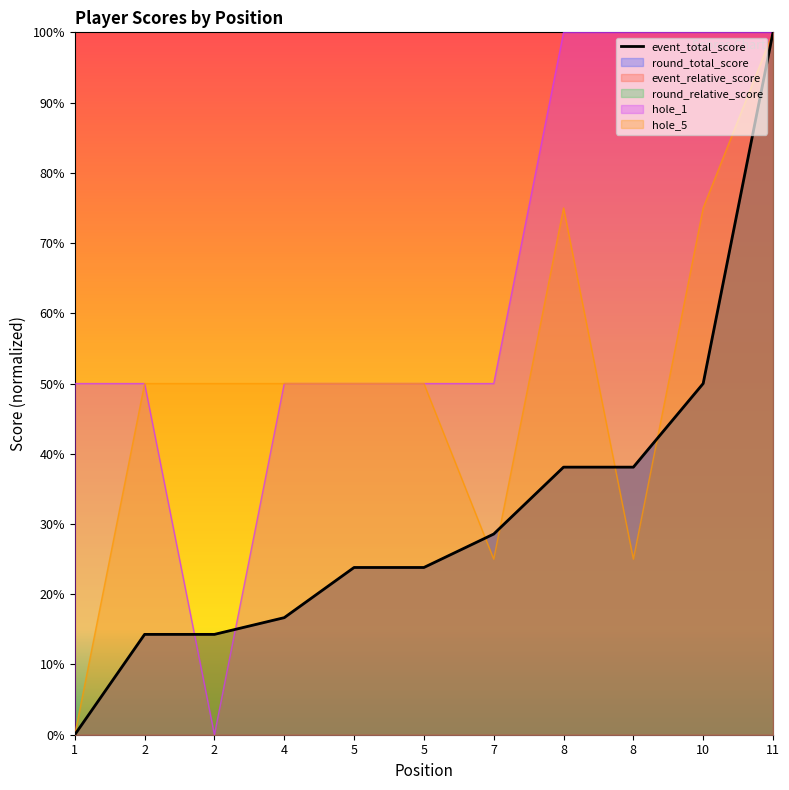

What is the ratio of the value at 8 to the value at 5?

1.6